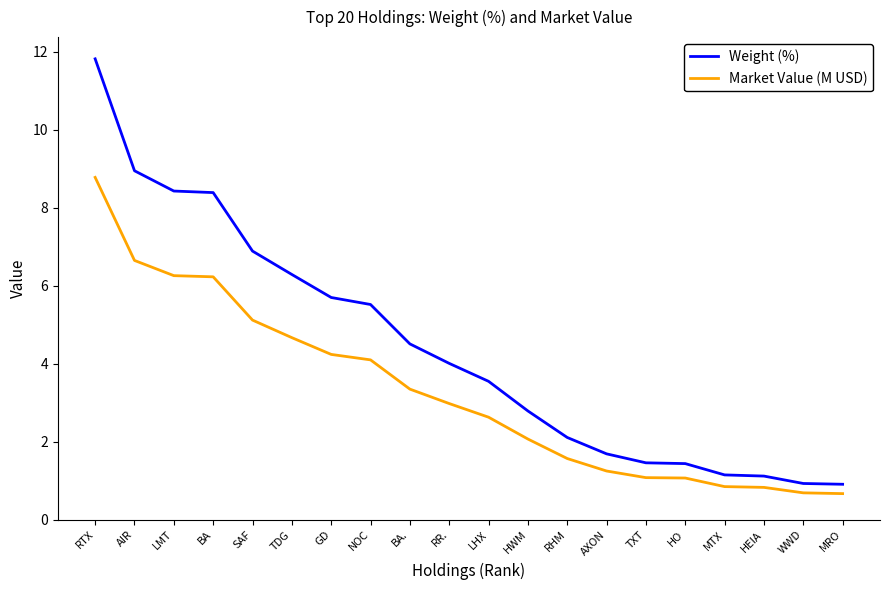

At which label is Market Value (M USD) closest to 4?

NOC